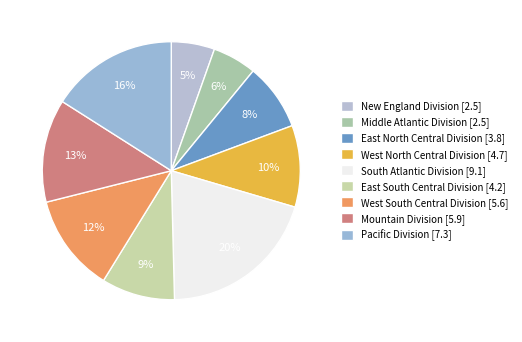

Which category has the biggest portion of the pie?

South Atlantic Division